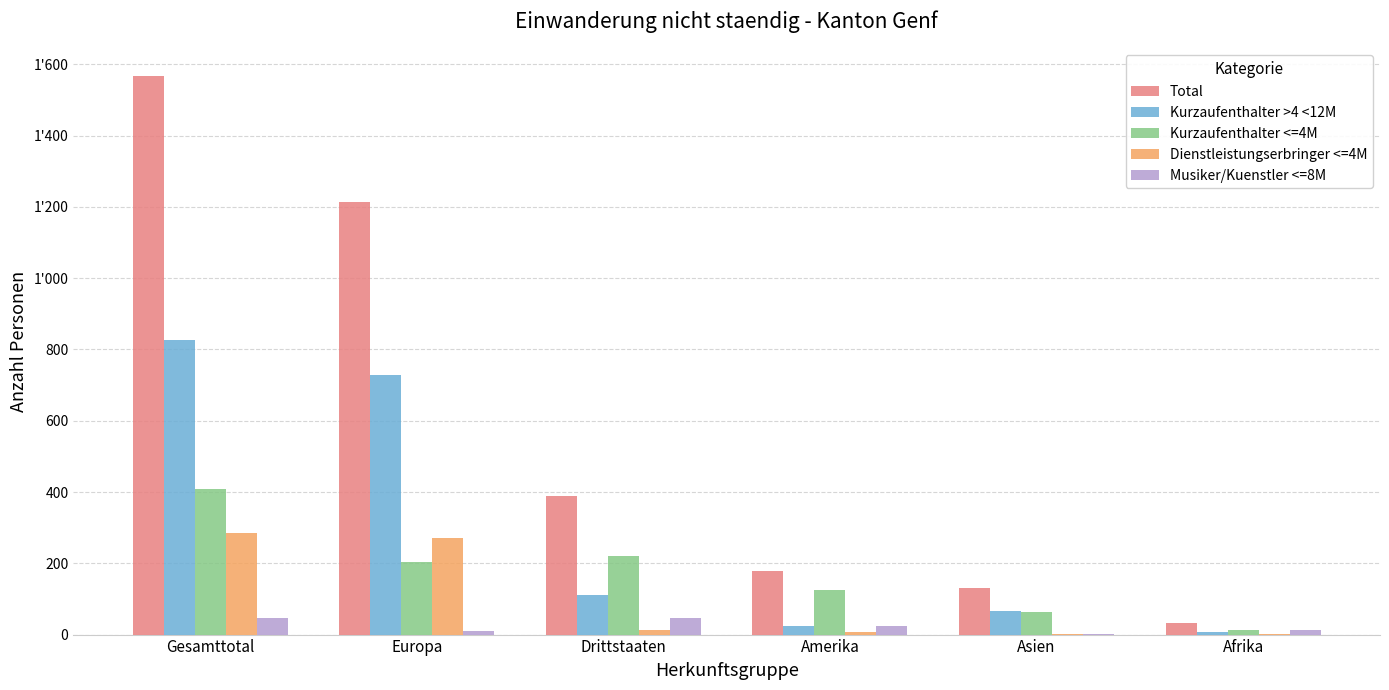

Are the bars horizontal?

No